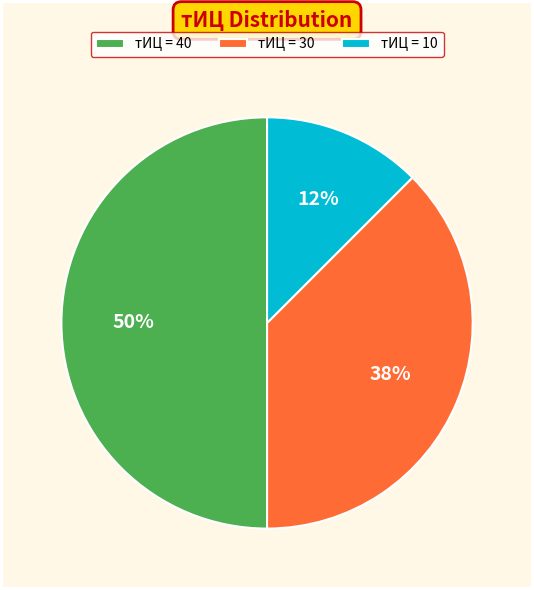

How many slices are in this pie chart?

3